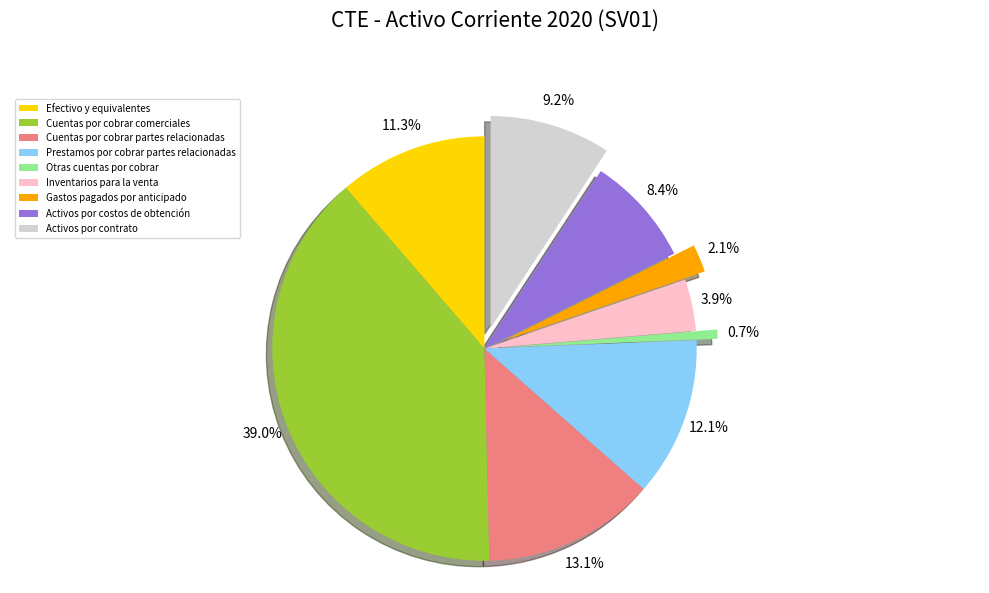

To the nearest percent, what is the average slice percentage?

11%